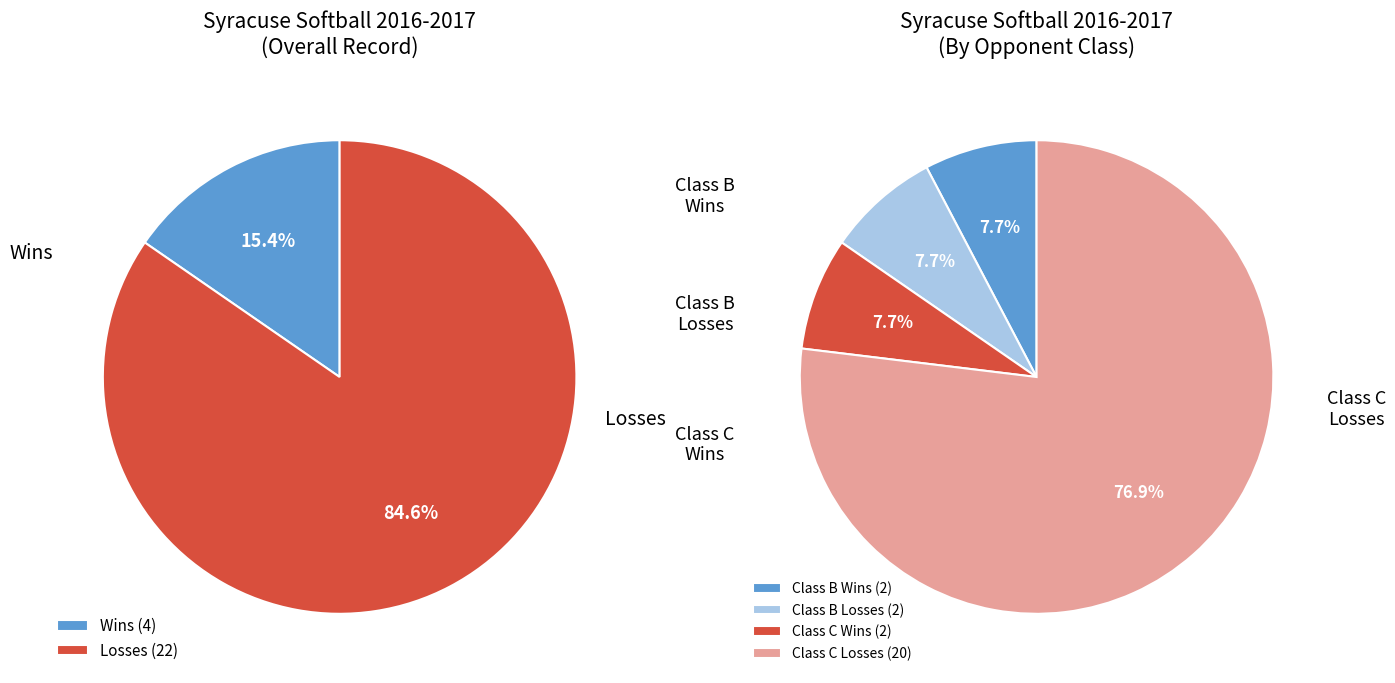

Which slice is the largest?

Losses